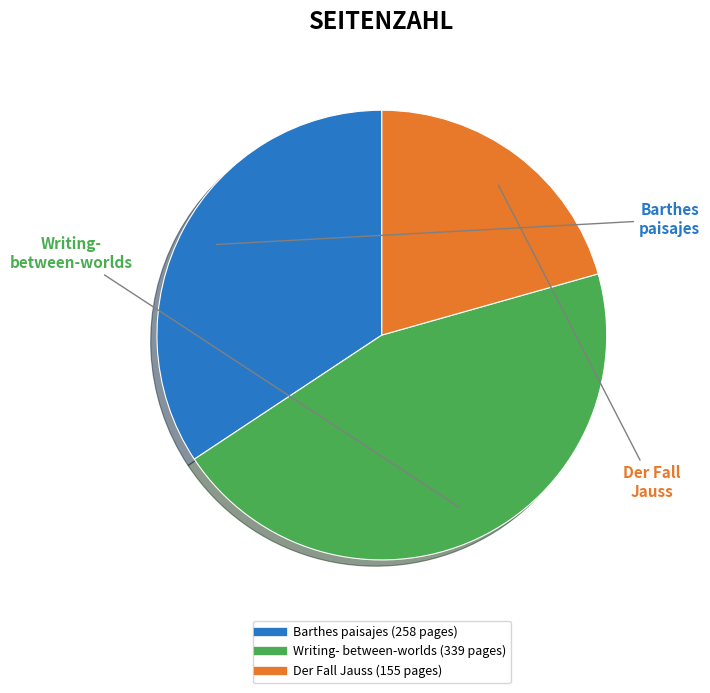

Does any single category account for the majority?

No